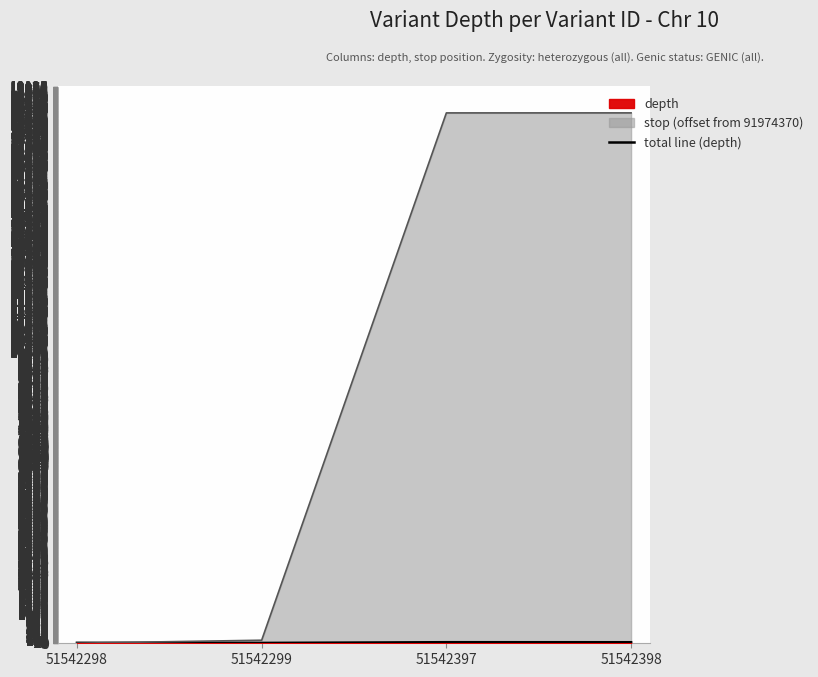

Which series has the largest total across all categories?

stop_relative